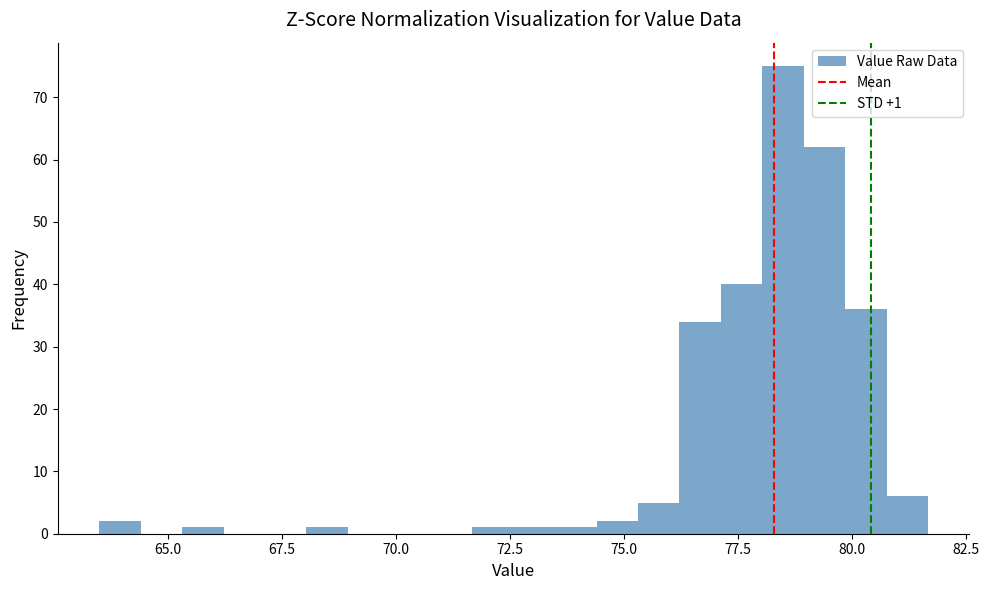

Read against the x-axis, roughly where is the centre of the tallest bar?

78.5